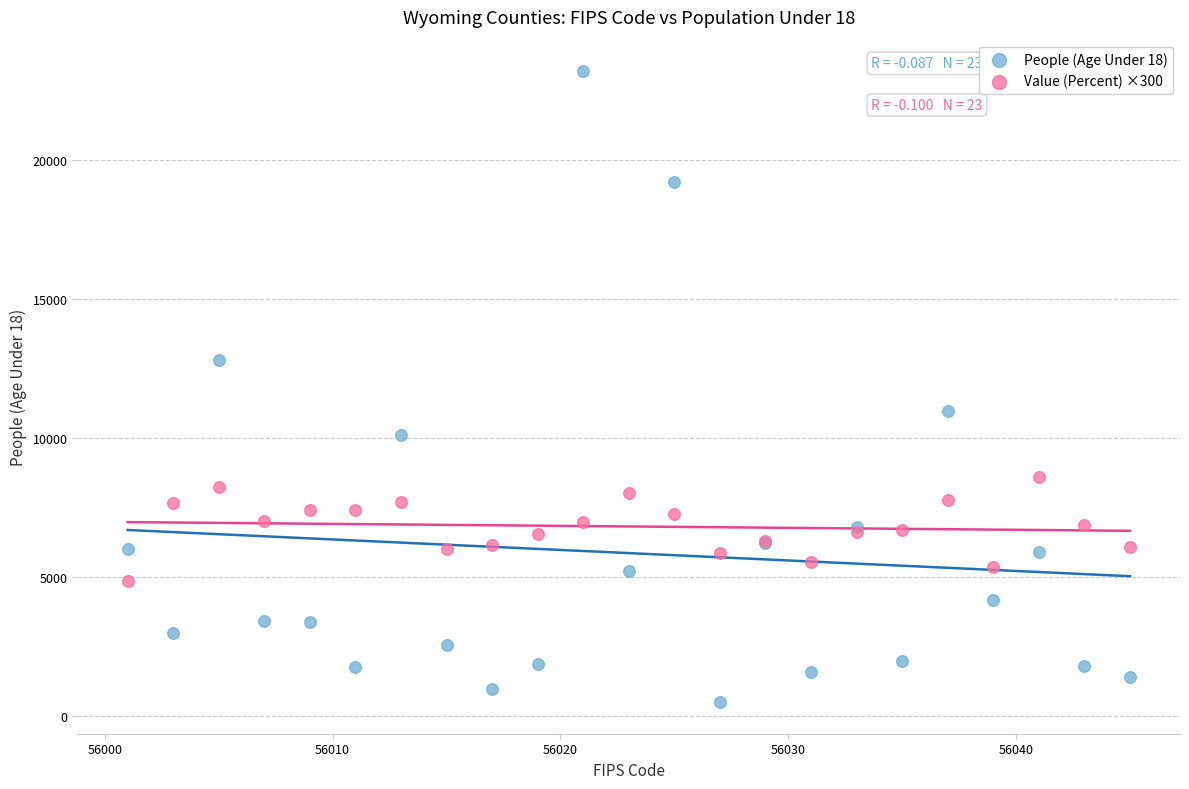

Which series has the widest spread of Y values?

People (Age Under 18)